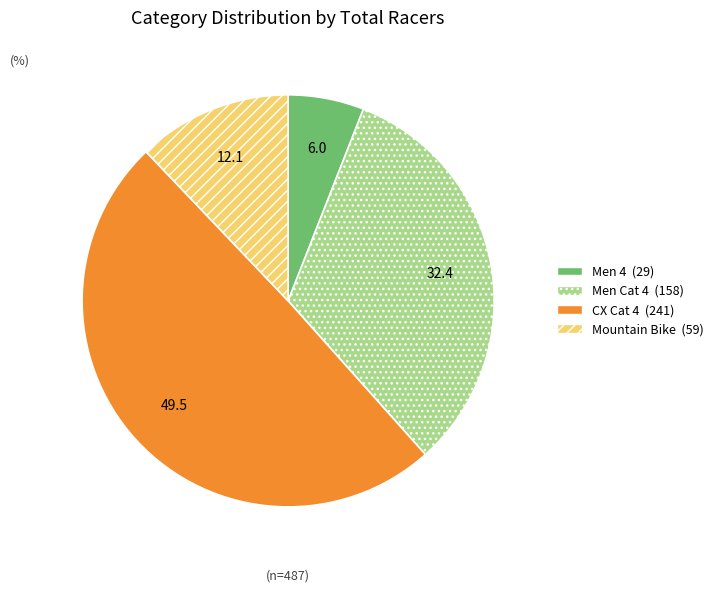

Is there a majority slice in this chart?

No